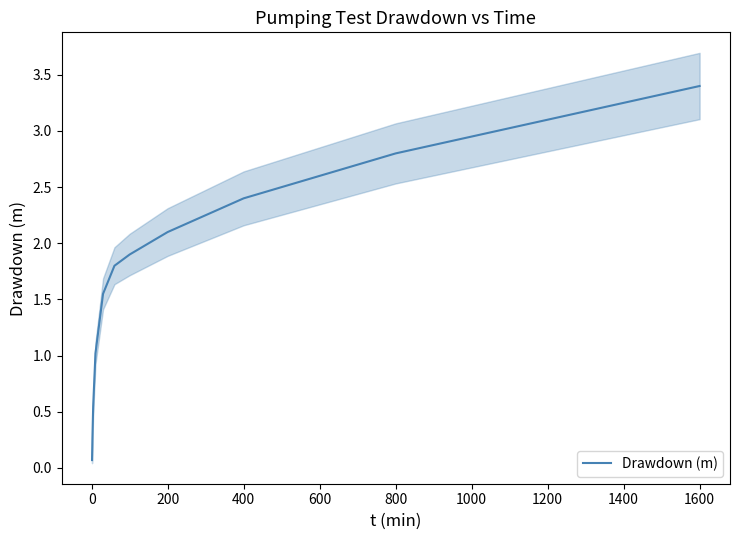

The value of Drawdown (m) at 1600 is 3.4. True or false?

True